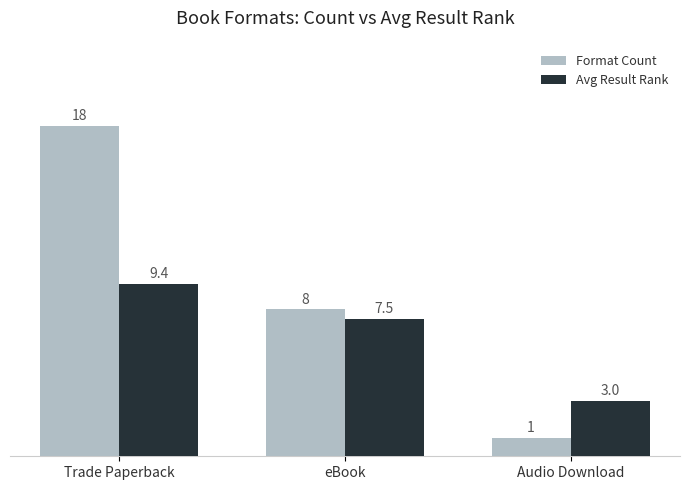

Are the bars grouped side by side (vs. stacked)?

Yes